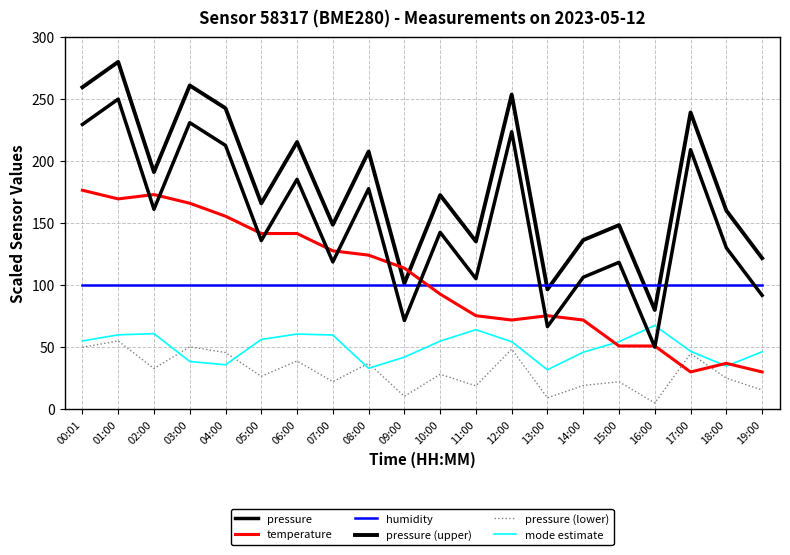

At which label does pressure reach its minimum?

16:00